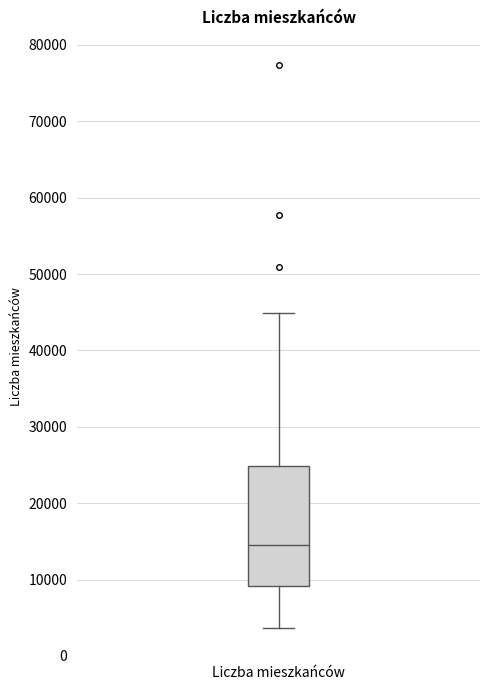

Read this box plot against the y-axis: the position of the median line, the range covered by the box, and the ends of both whiskers. The values are not printed on the chart, so give them approximately, as read against the axis.

median 15000, box 9000 to 25000, whiskers 4000 to 45000